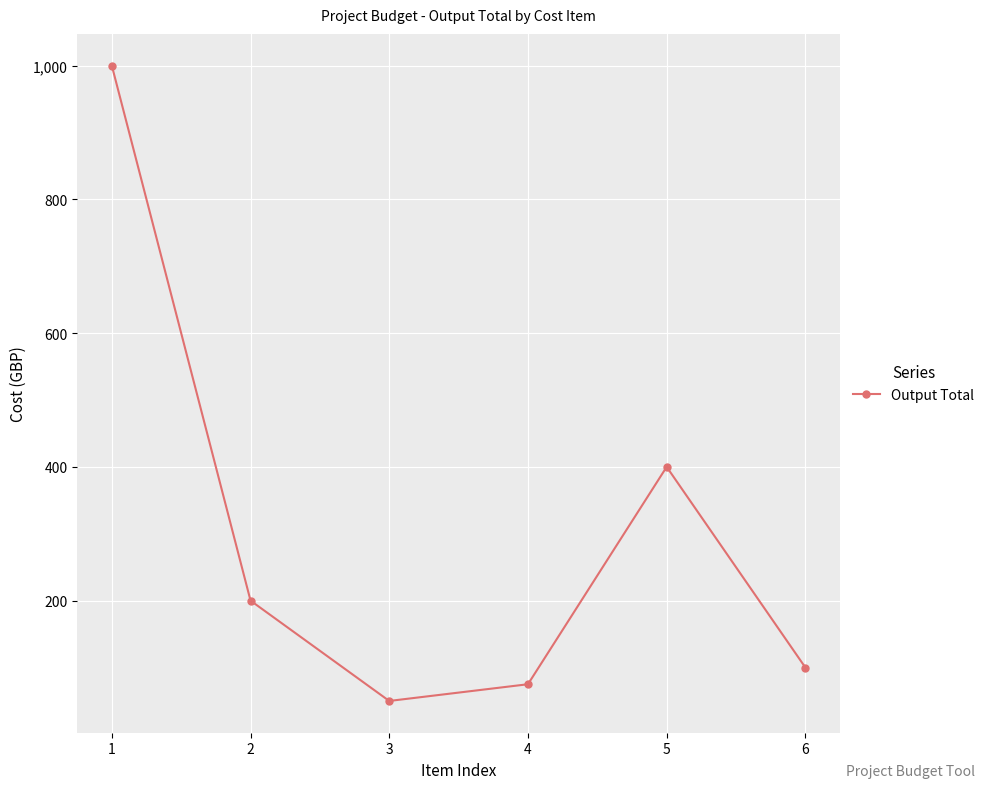

List the labels in order of value, smallest first.

3, 4, 6, 2, 5, 1